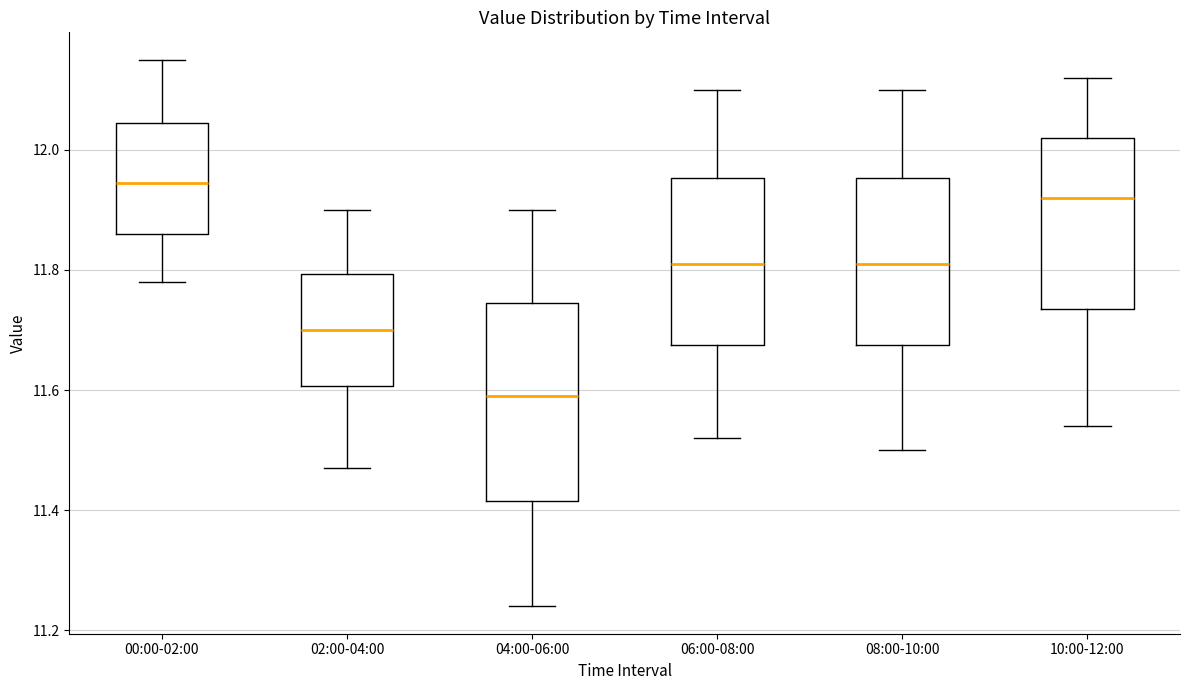

Comparing the boxes themselves (not the whiskers), which one is the tallest?

04:00-06:00